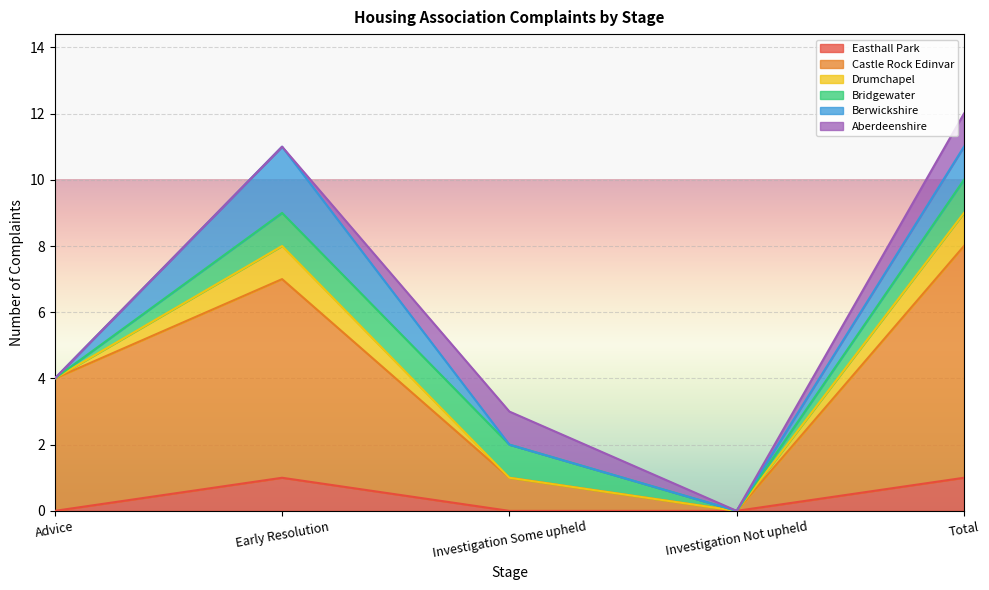

How many Bridgewater values are between 0 and 1?

5